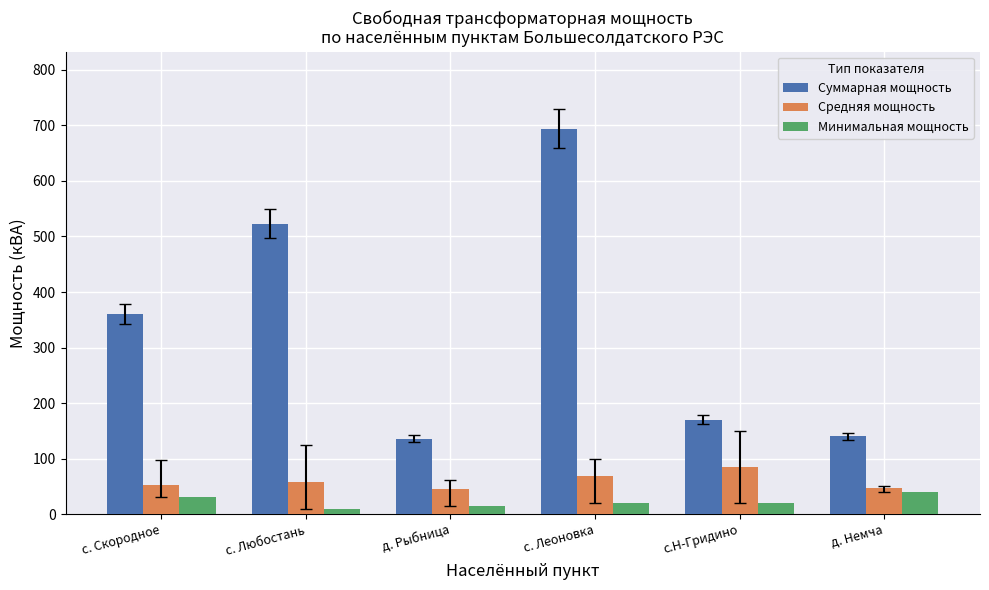

What is the spread (max minus min) of values at д. Немча?

100.0